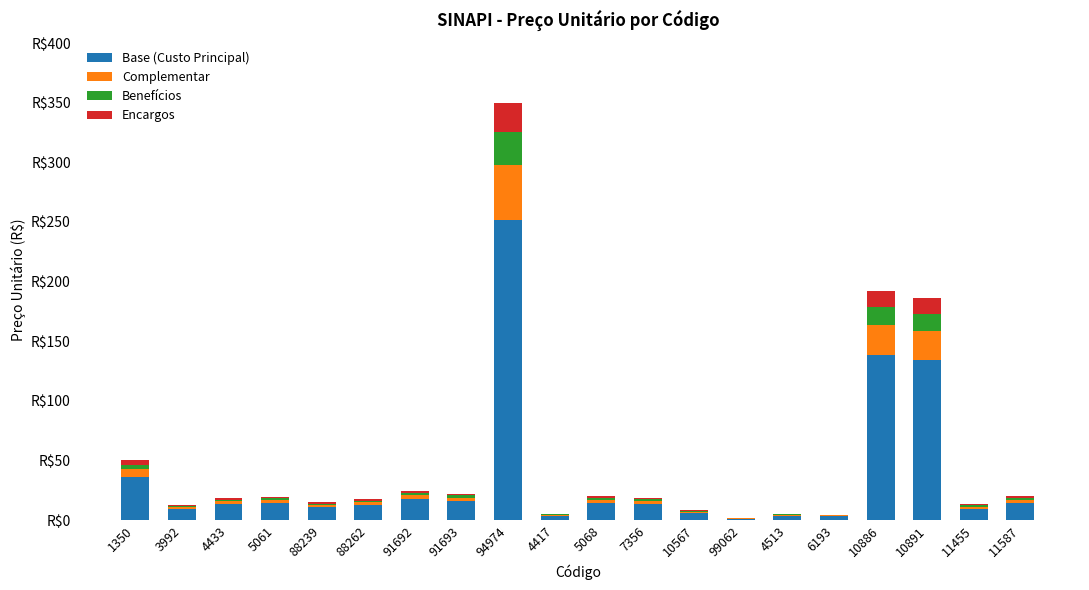

What are all the series names shown in the legend?

Base (Custo Principal), Complementar, Benefícios, Encargos